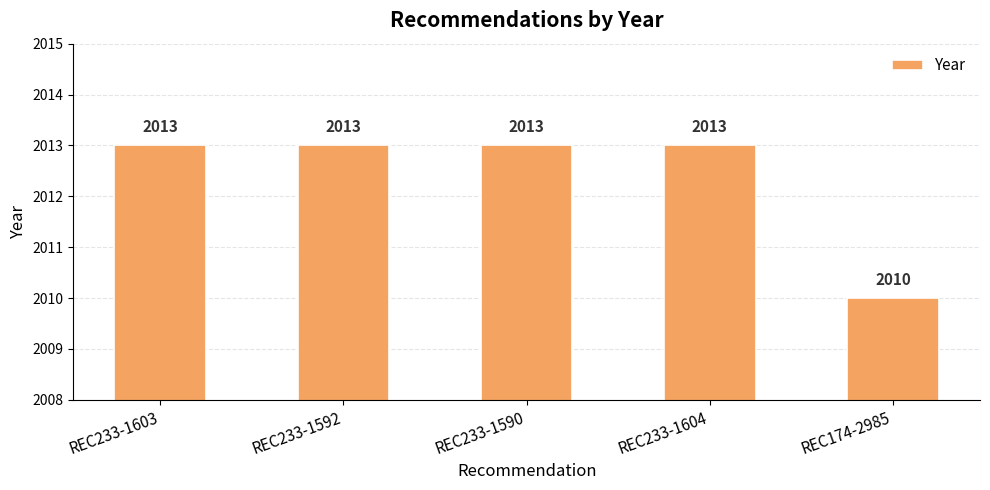

What is the smallest value displayed?

2010